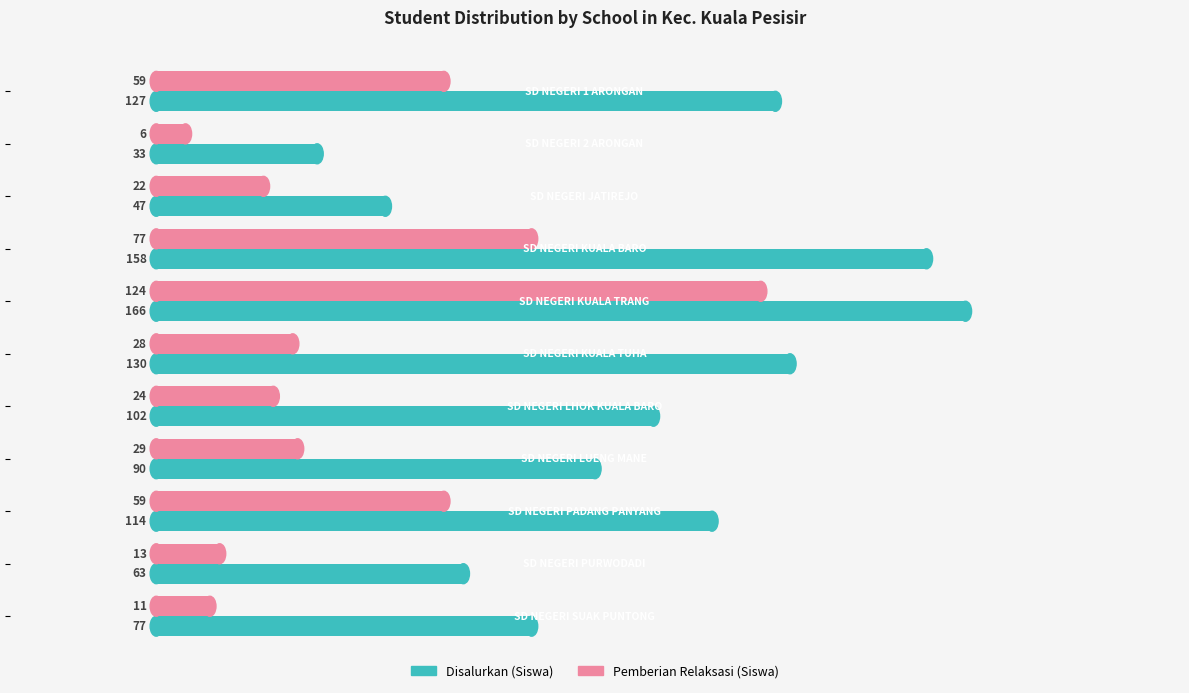

Which series has the largest total across all categories?

Disalurkan (Siswa)